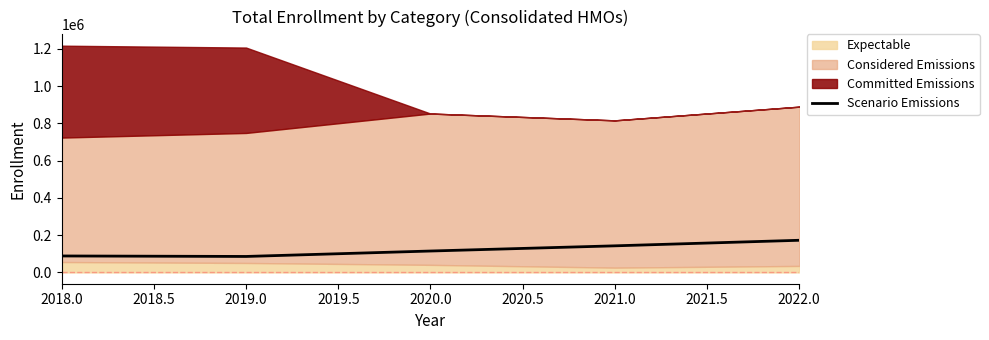

Does the chart display data point markers on the line(s)?

No